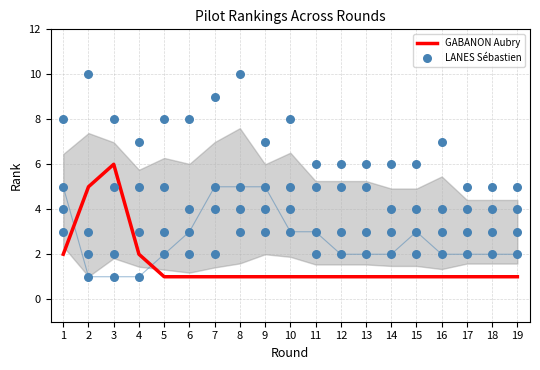

Which series contains the highest Y value?

GABANON Aubry